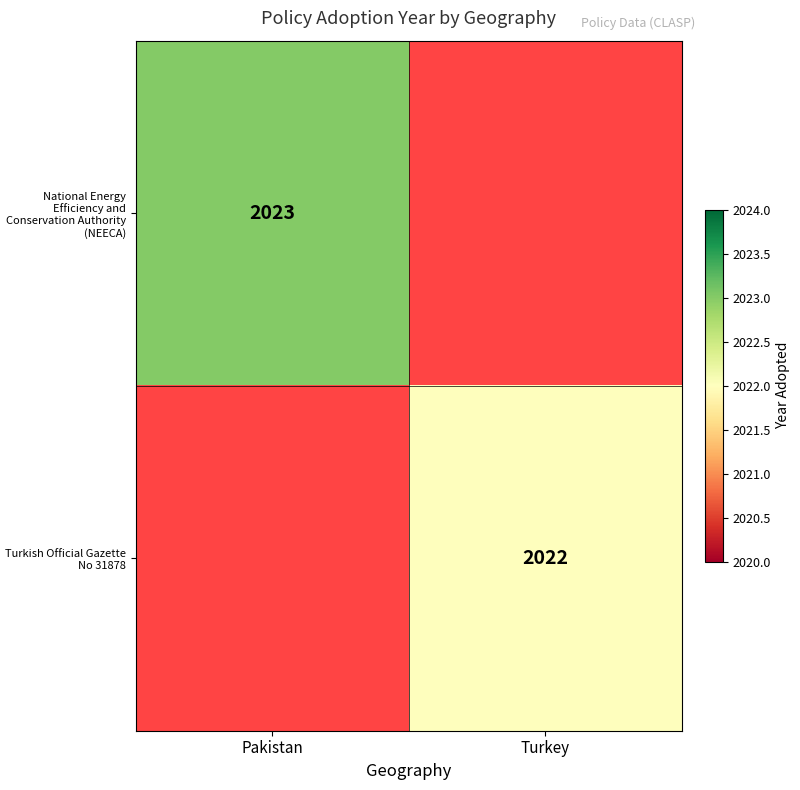

The Turkish Official Gazette No 31878 series shows 2849.5 at Turkey. True or false?

False